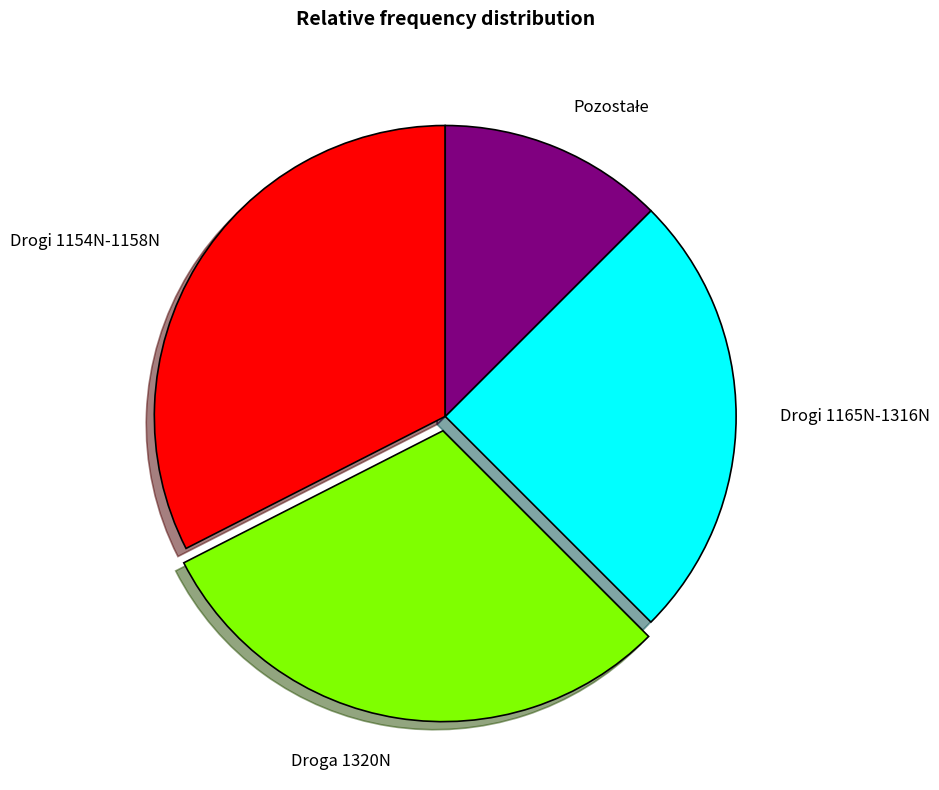

Is there any slice that represents more than half of the pie?

No